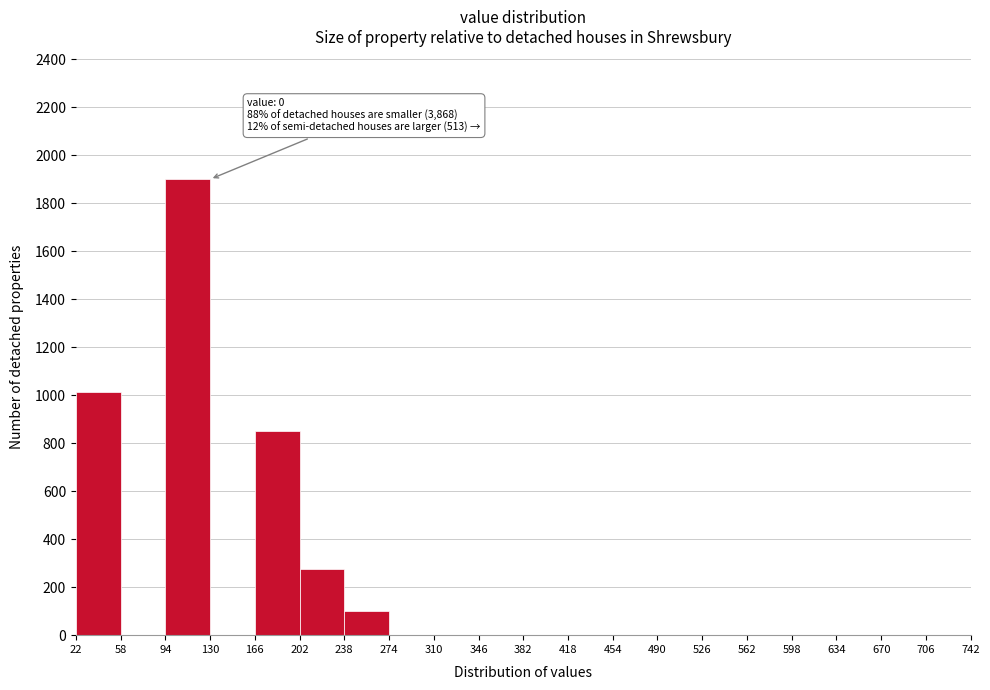

Over which range of the x-axis is the bar tallest?

94 to 130